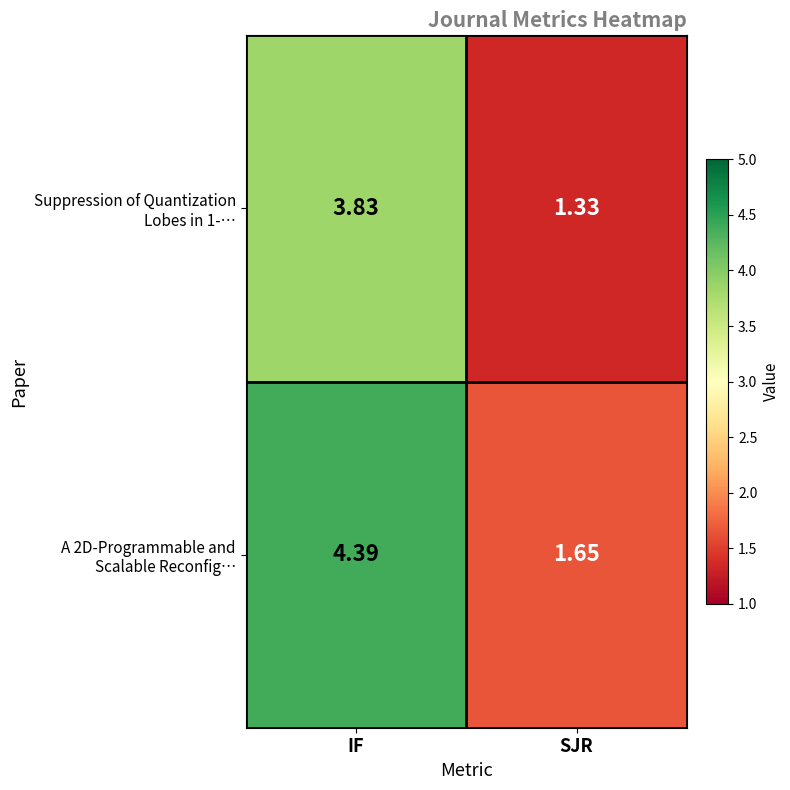

Which category has the highest value across all series?

IF